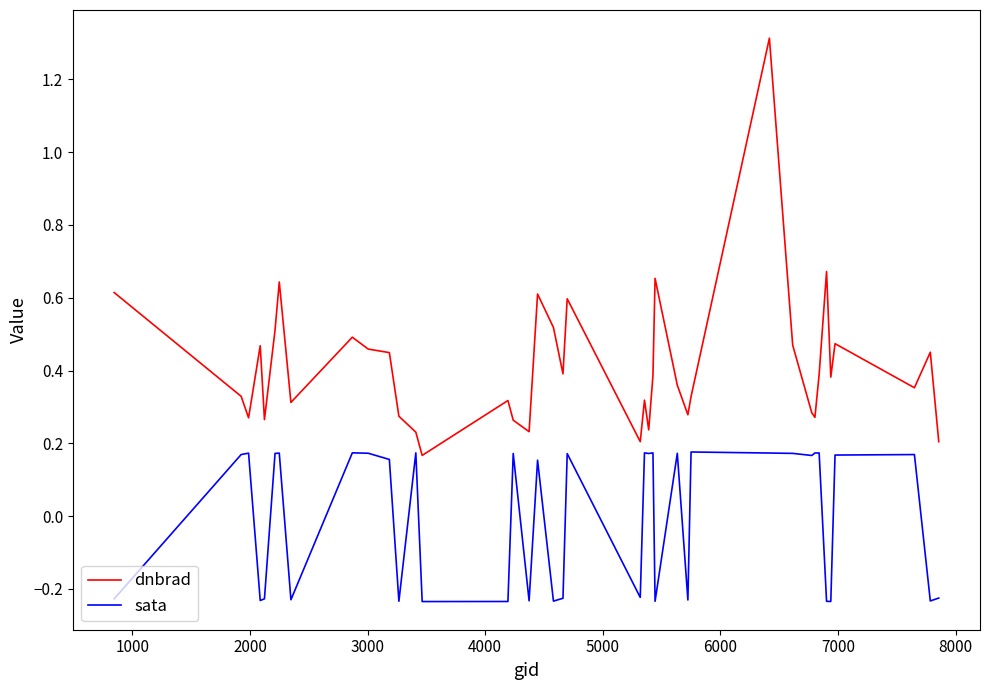

True or false: dnbrad and sata cross at least once.

False